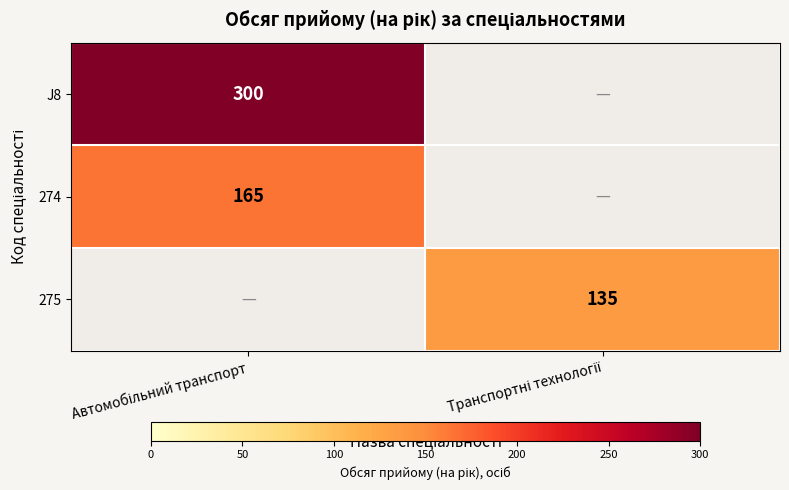

Which has a higher value, Транспортні технології or Автомобільний транспорт?

Автомобільний транспорт